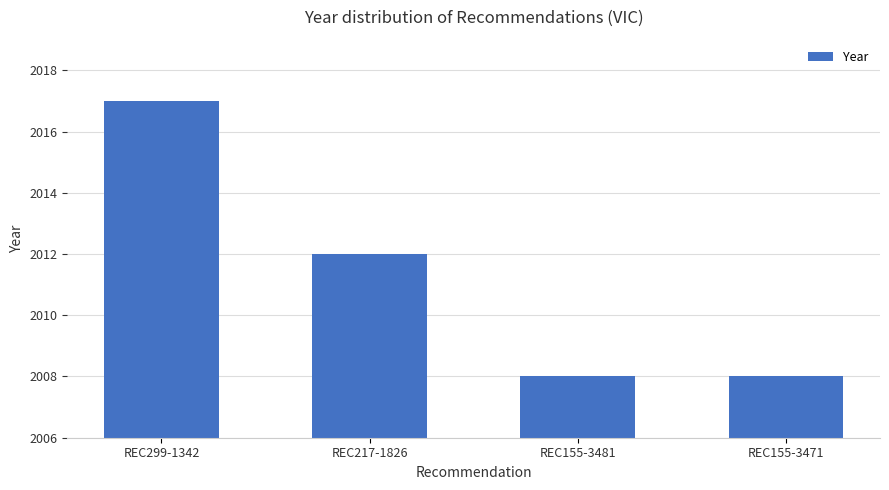

Count the number of categories in the chart.

4